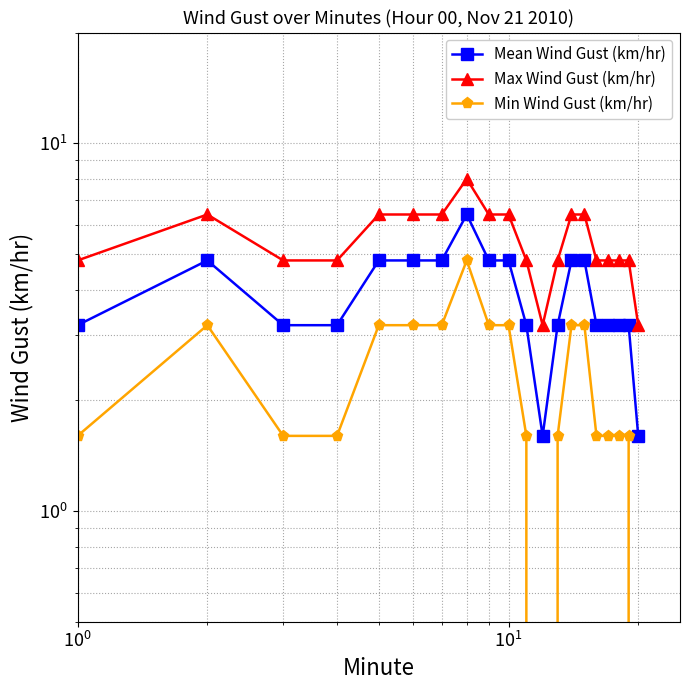

The value of Min Wind Gust (km/hr) at $\mathdefault{10^{1}}$ is 2.2. True or false?

False